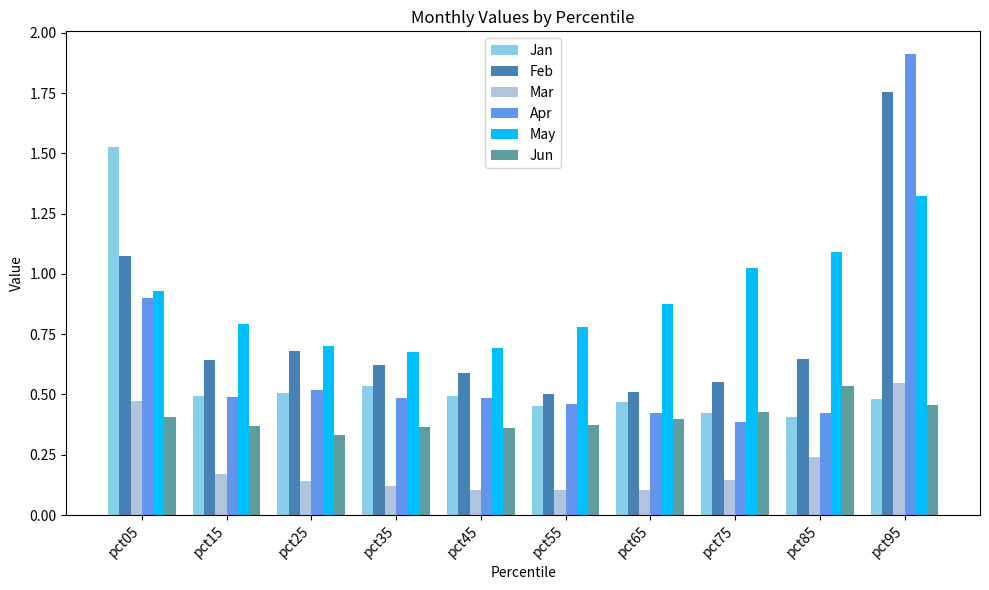

What is the maximum value shown in the chart?

1.9